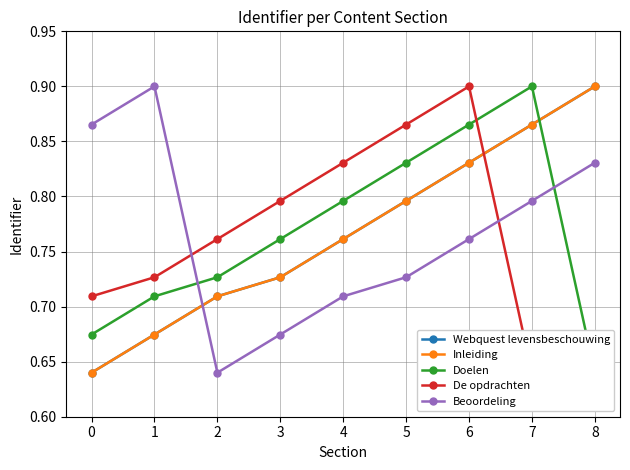

How many lines are shown in the chart?

5